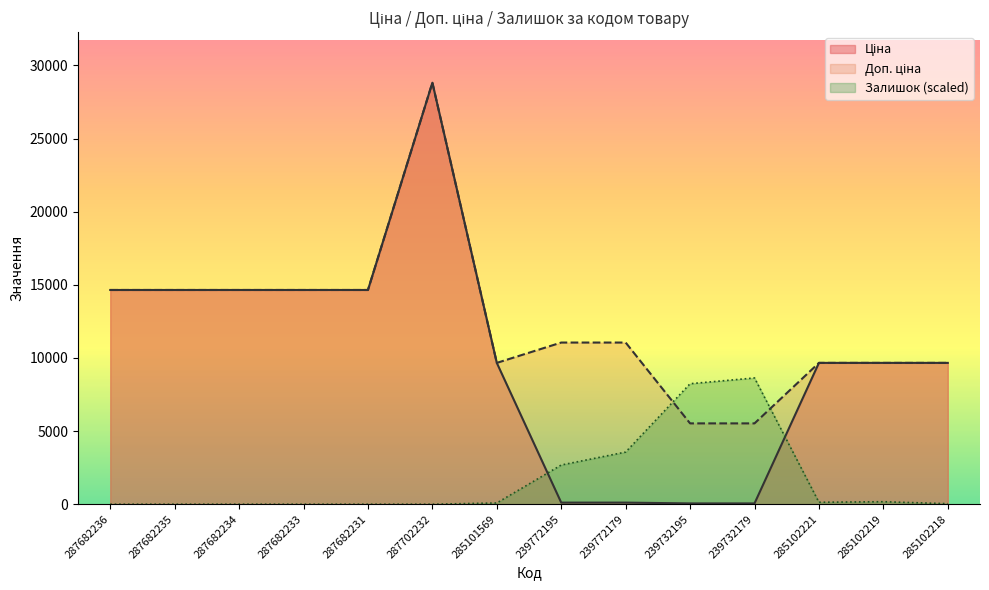

True or false: Ціна and Доп. ціна cross at least once.

False